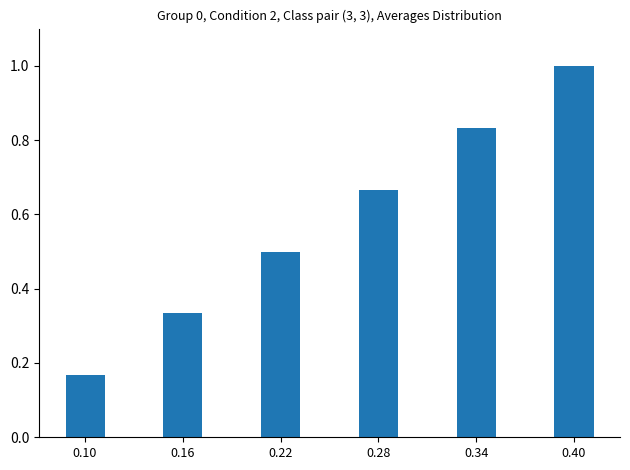

Which label corresponds to the largest value in the chart?

0.40